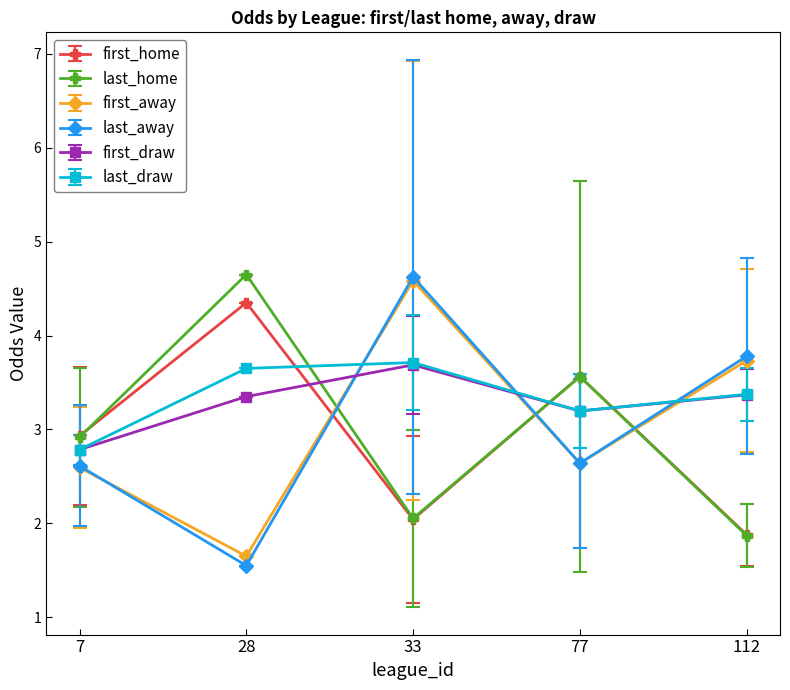

At which category is the sum across all series the highest?

33